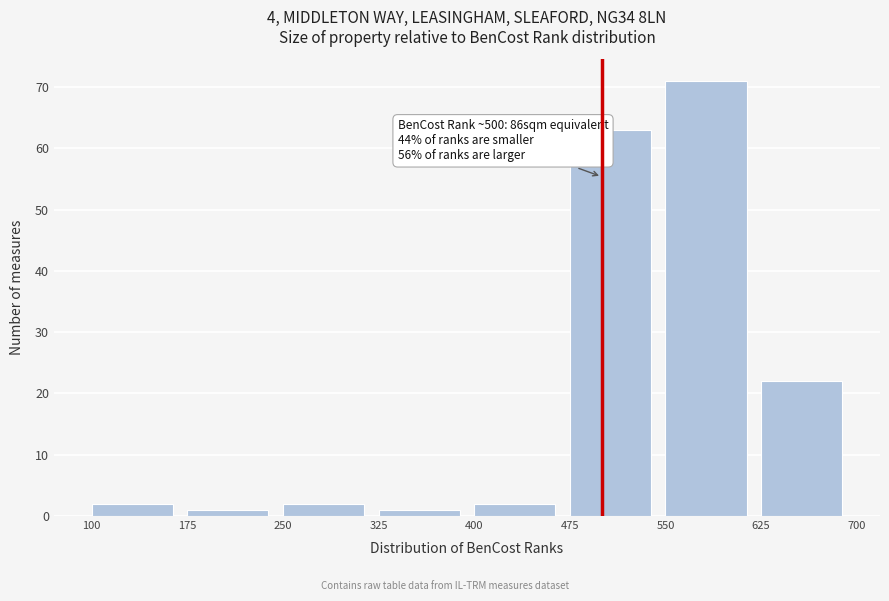

Over which range of the x-axis is the bar tallest?

550 to 625